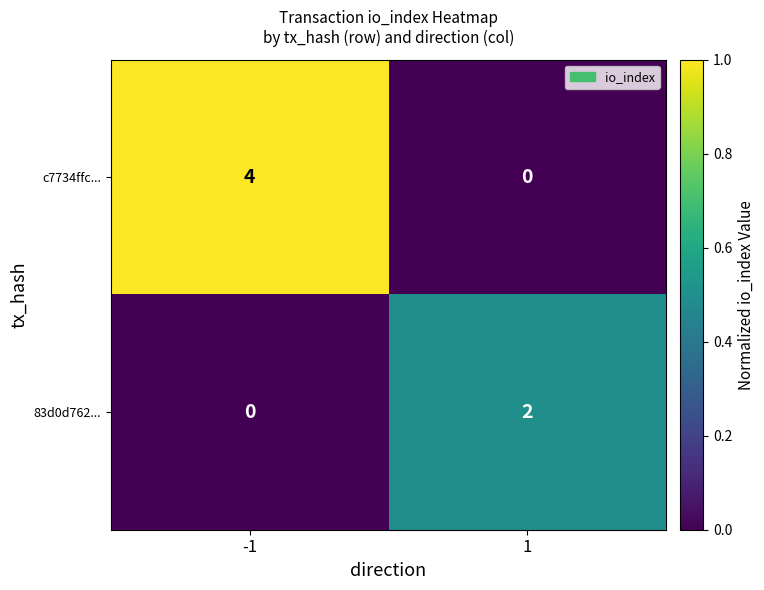

What is the maximum value shown in the chart?

4